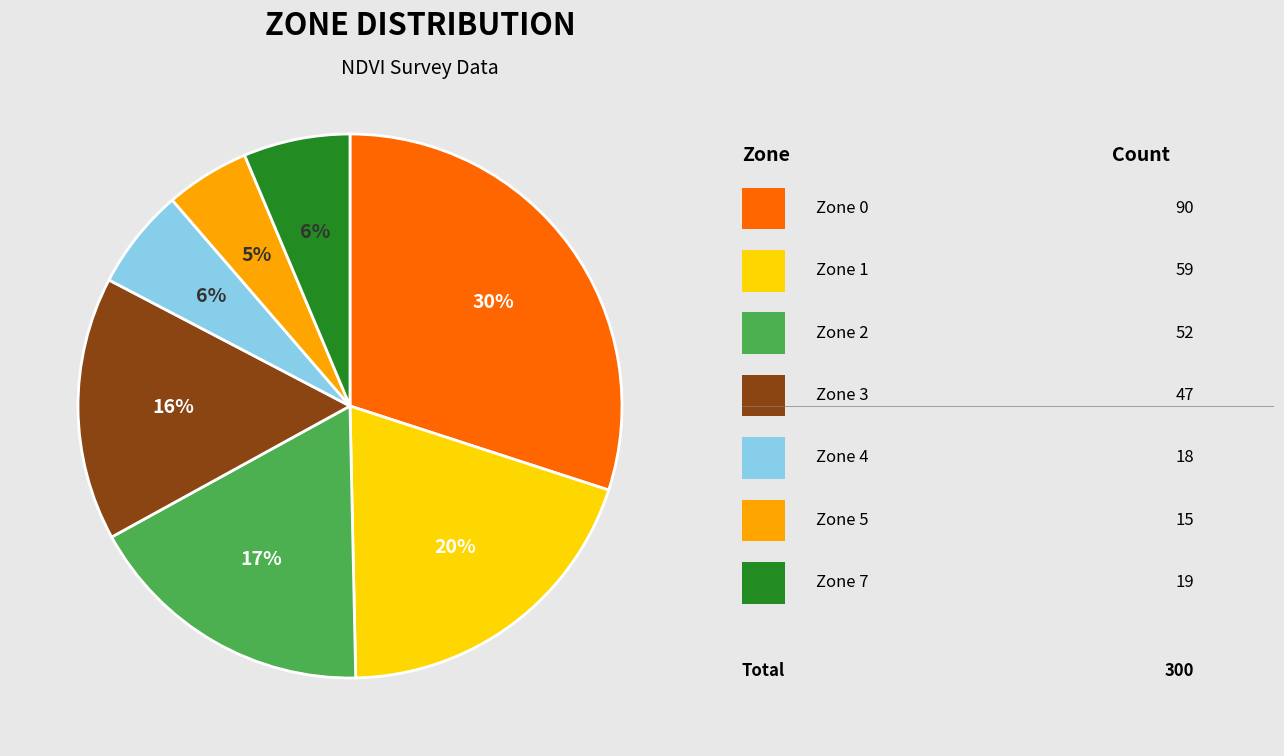

To the nearest percent, what is the average slice percentage?

14%